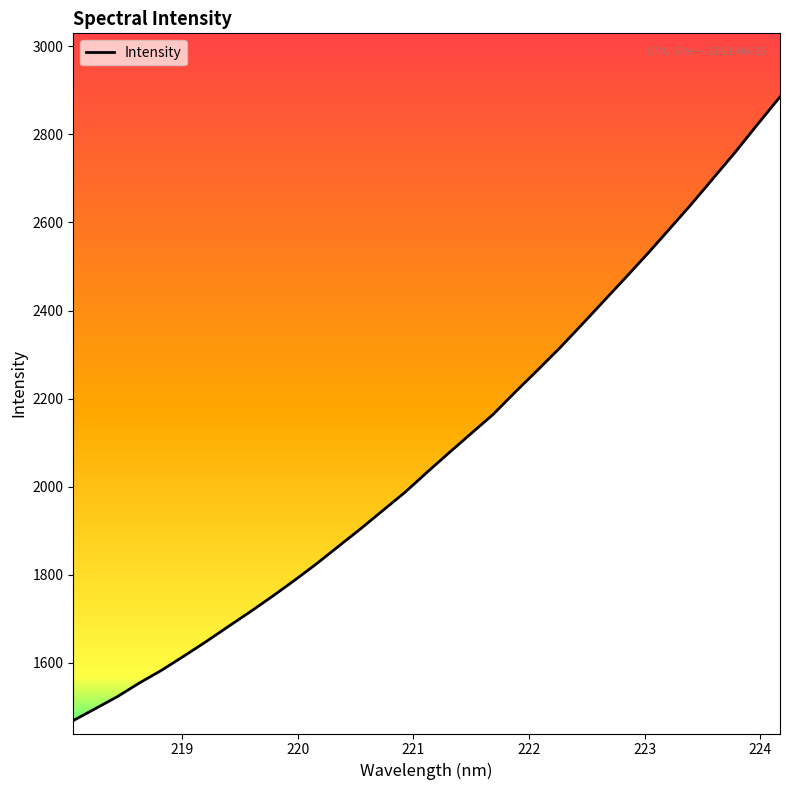

What is the minimum value shown in the chart?

1469.1